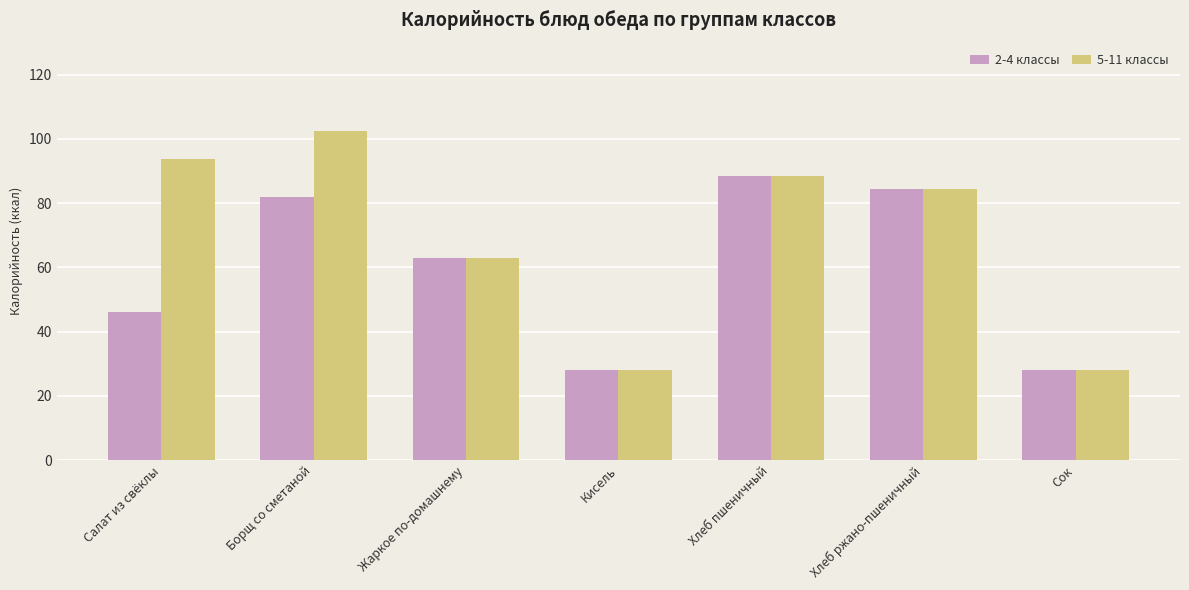

What position from the left is Жаркое по-домашнему?

3